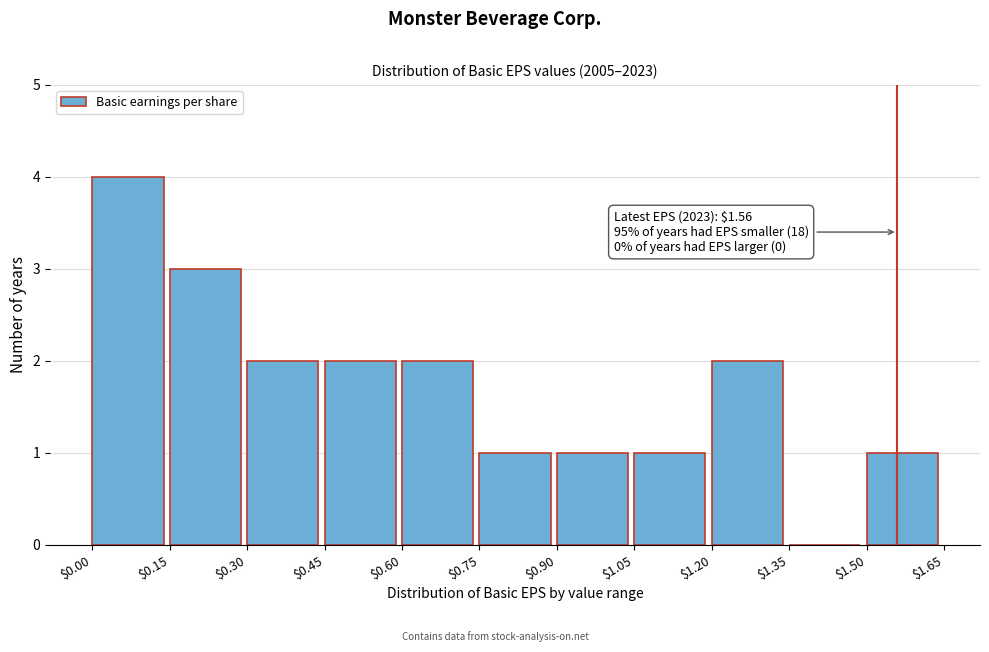

Over which range of the x-axis is the bar tallest?

$0.00 to $0.15